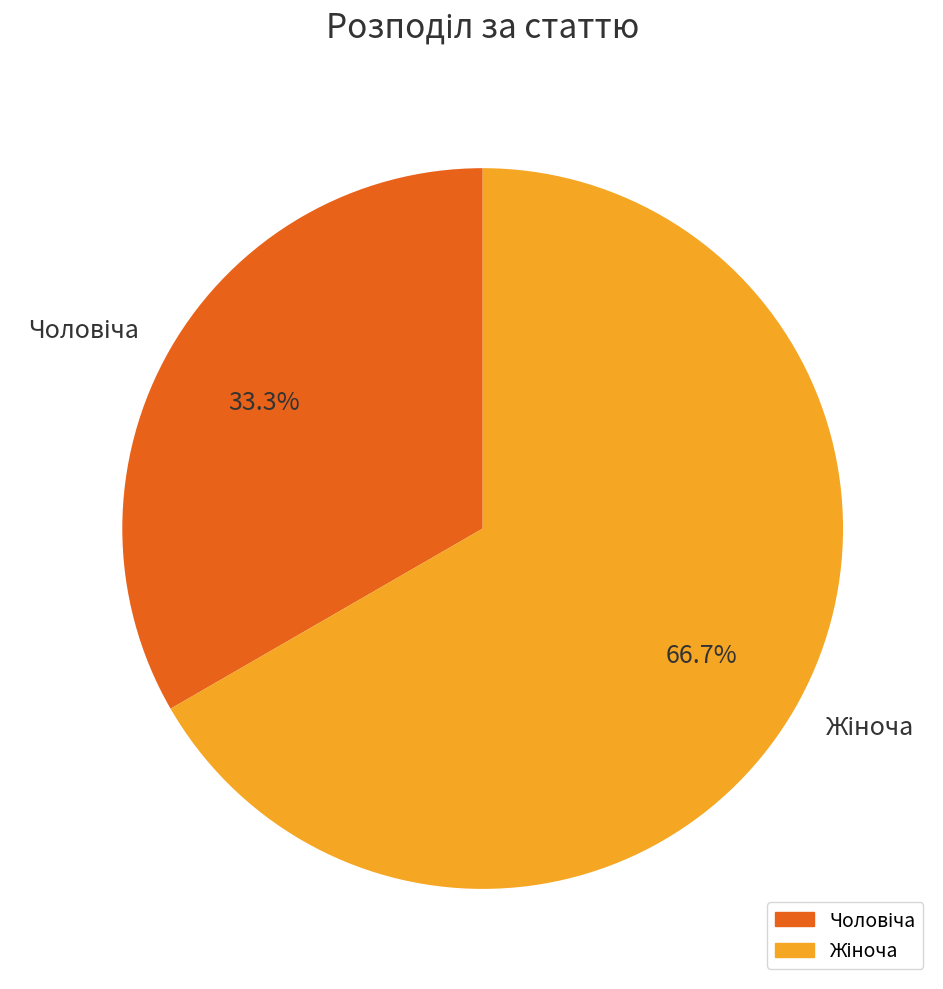

Is there any slice that represents more than half of the pie?

Yes